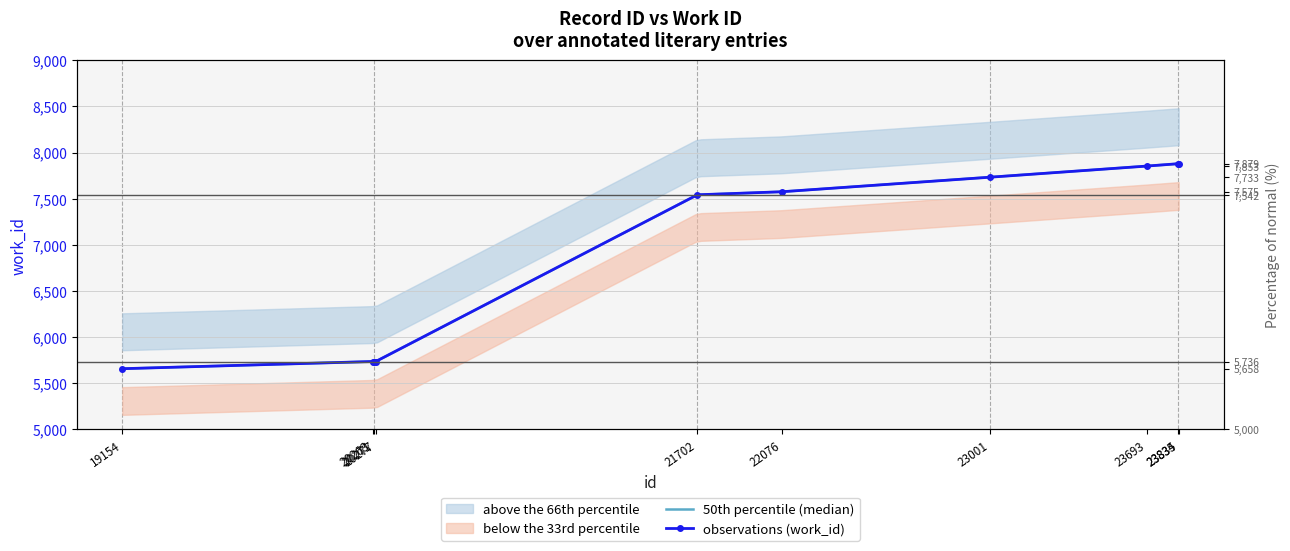

Count the number of data series in this chart.

1